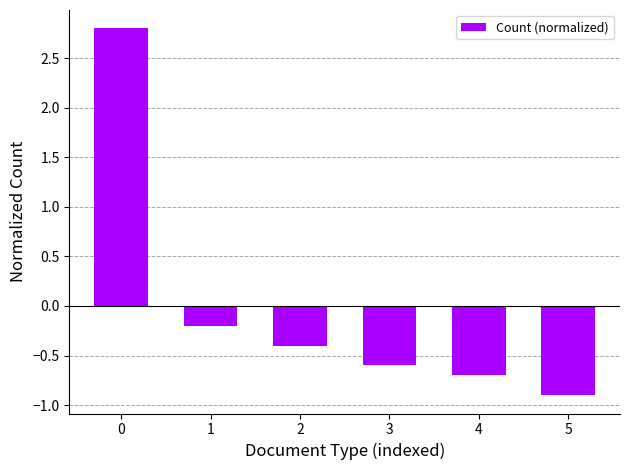

What is the sum of the values at 1 and 3?

-0.8